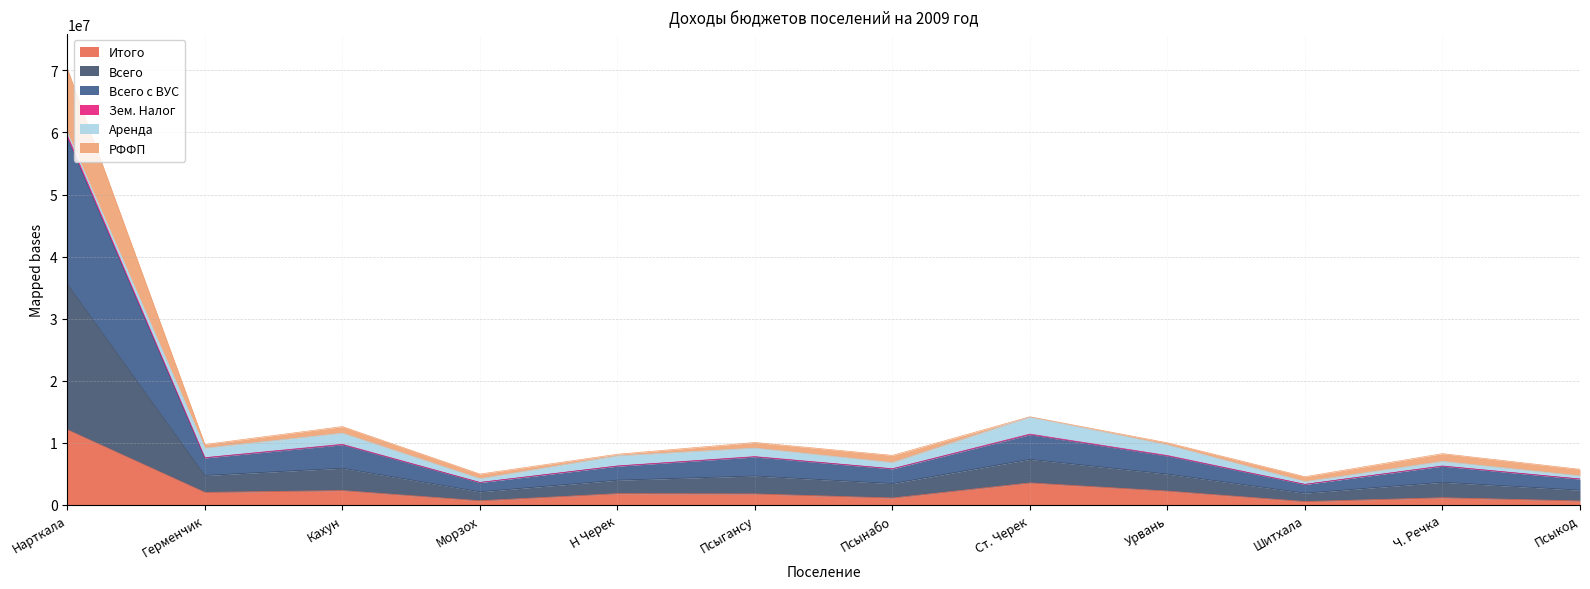

True or false: Итого and Всего с ВУС cross at least once.

False